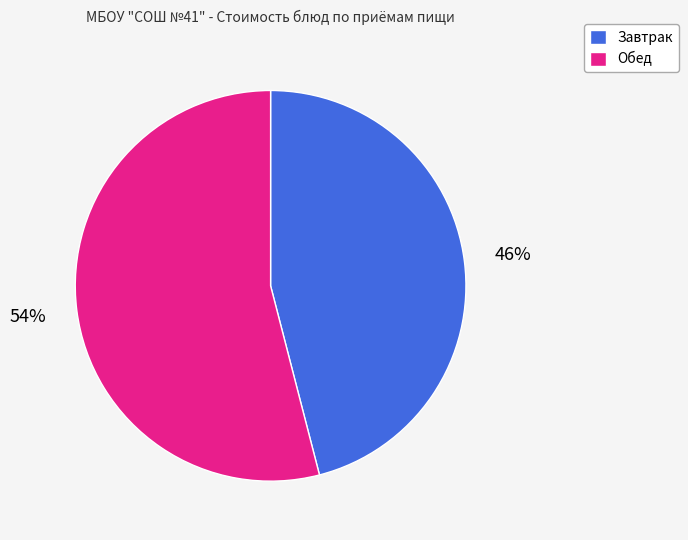

To the nearest percent, what is the difference between the largest and smallest slice percentages?

8%